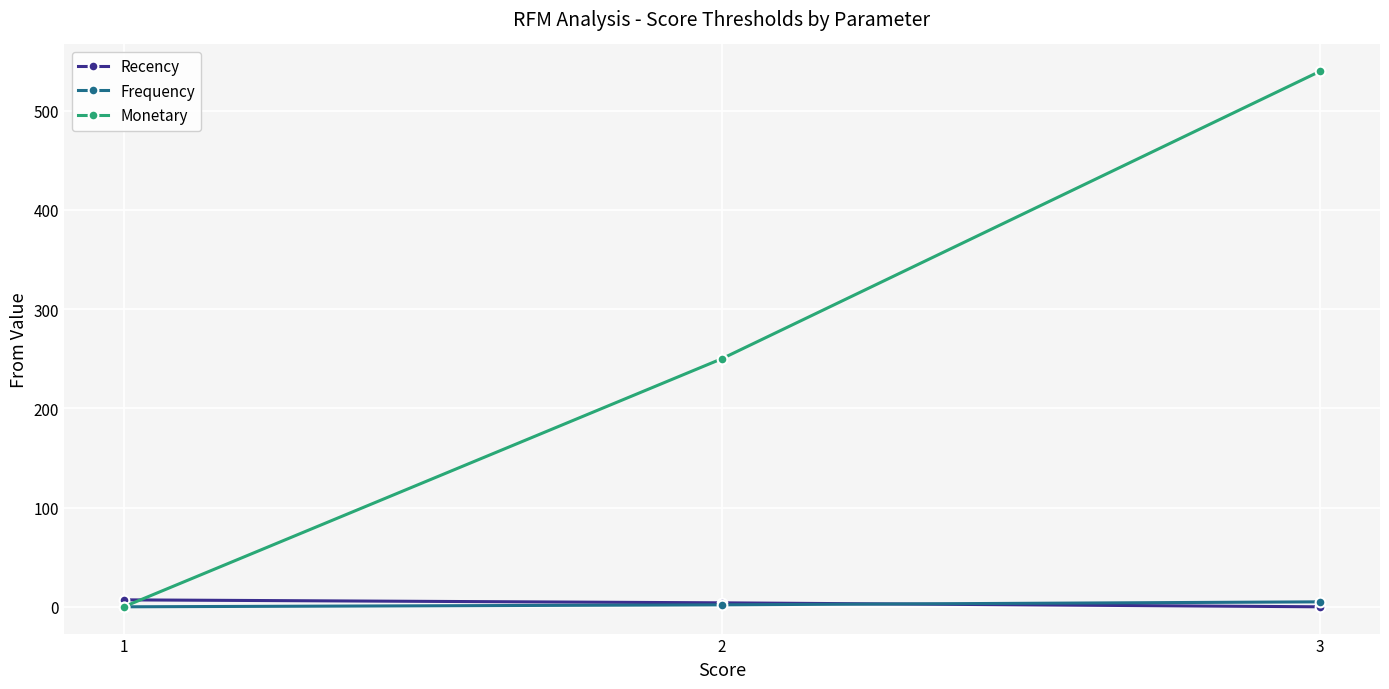

What is the approximate value of Monetary at 2?

250.0